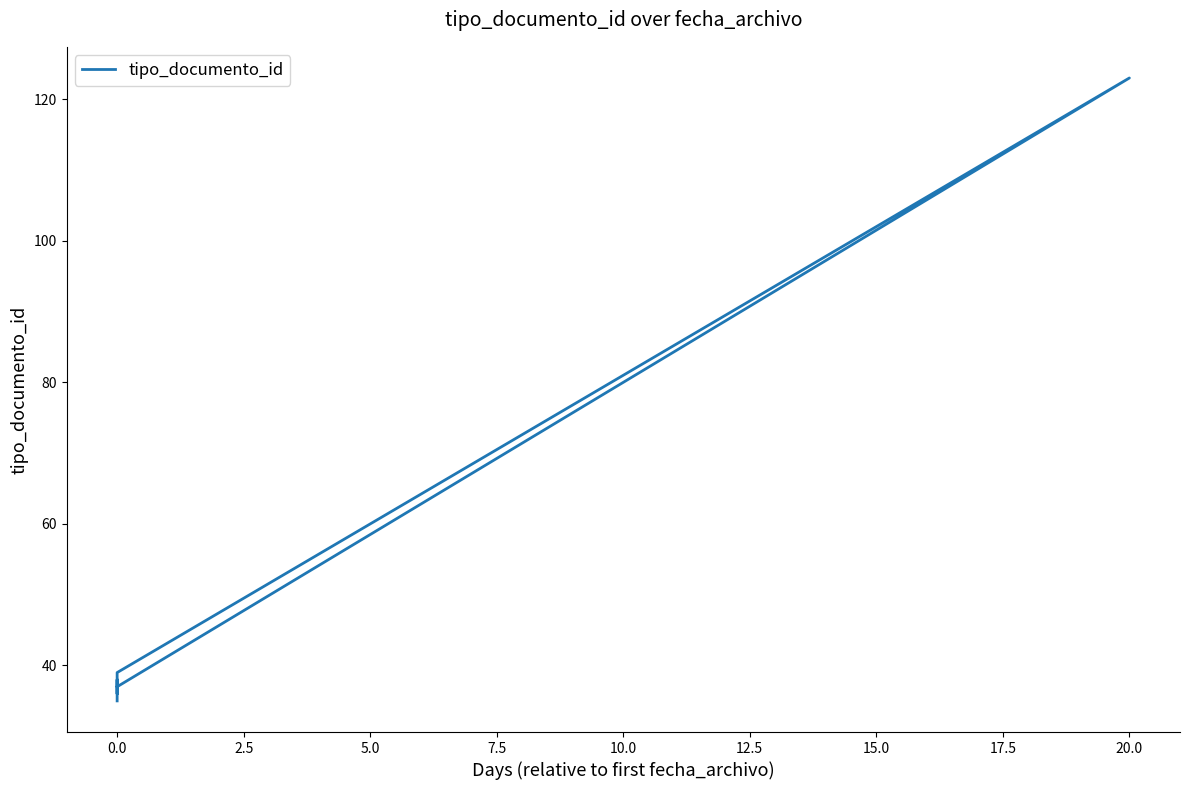

True or false: the data shows 64 at 0.0.

False